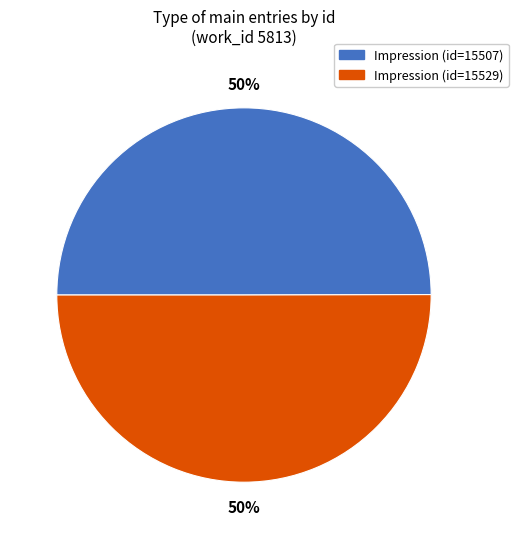

The Impression (id=15507) slice represents 62% of the pie. True or false?

False